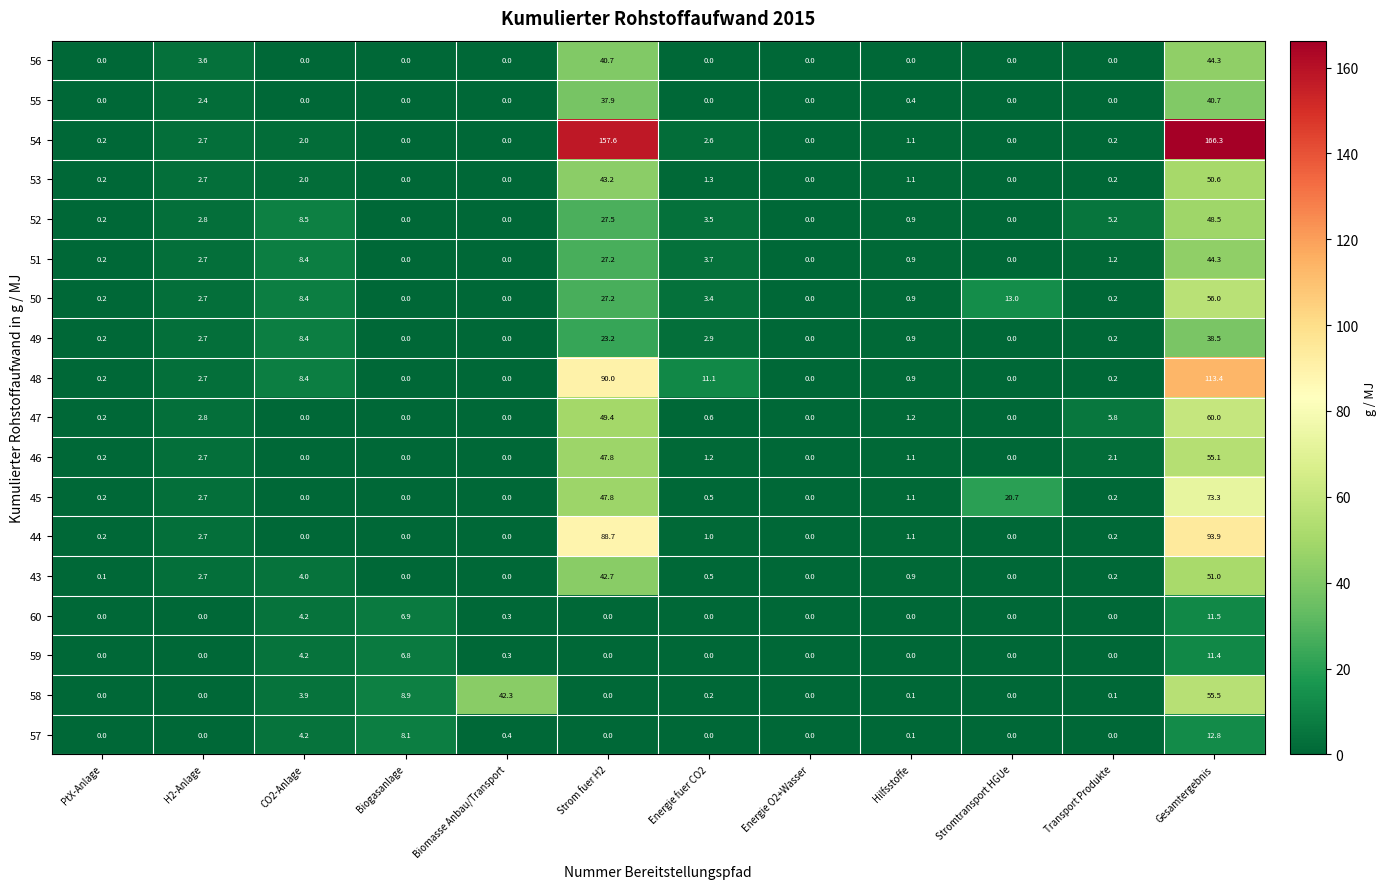

Count the number of categories in the chart.

12